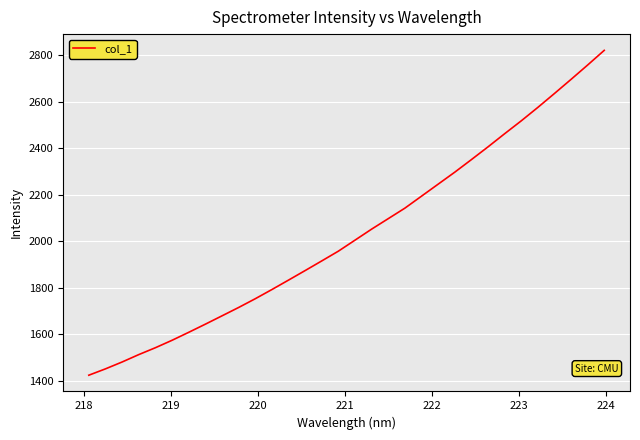

What is the maximum value shown in the chart?

2820.7